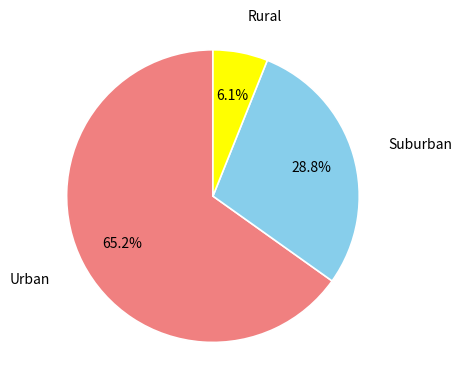

Is Urban the majority of the pie?

Yes